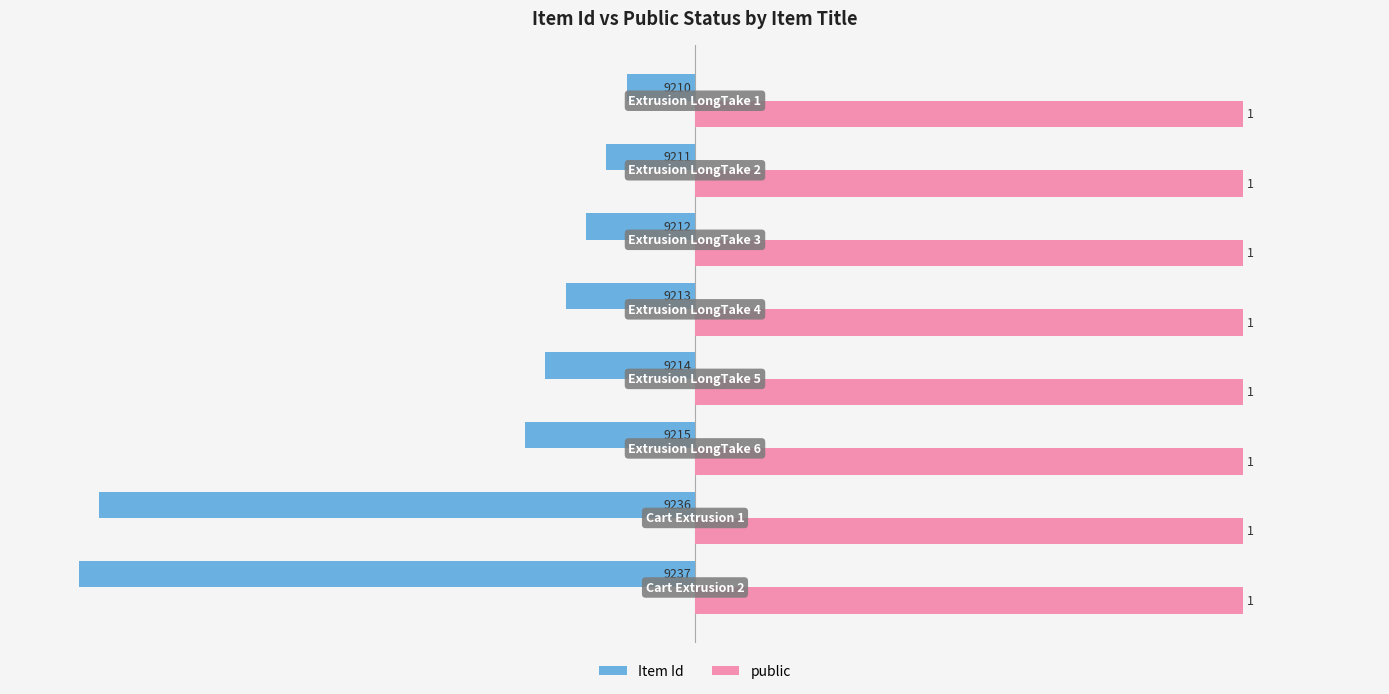

What are all the series names shown in the legend?

Item Id, public